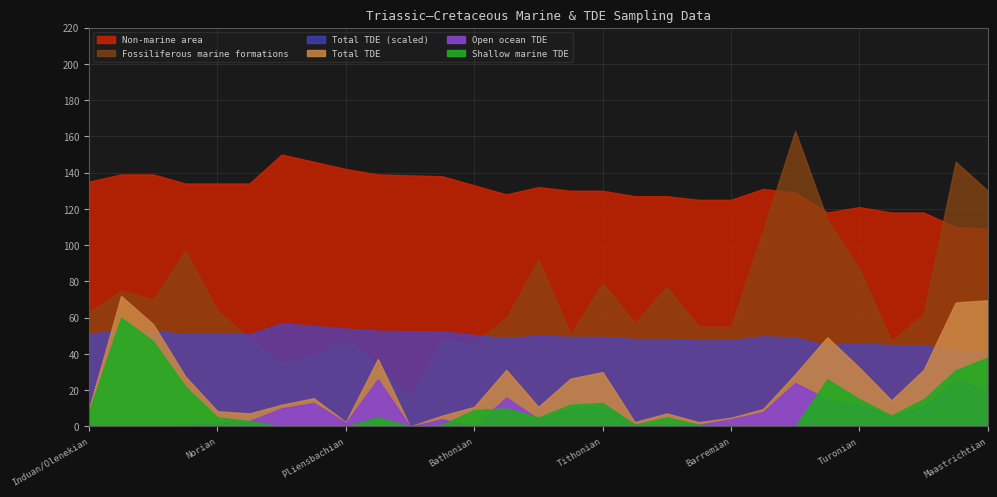

What position from the right is Cenomanian?

6